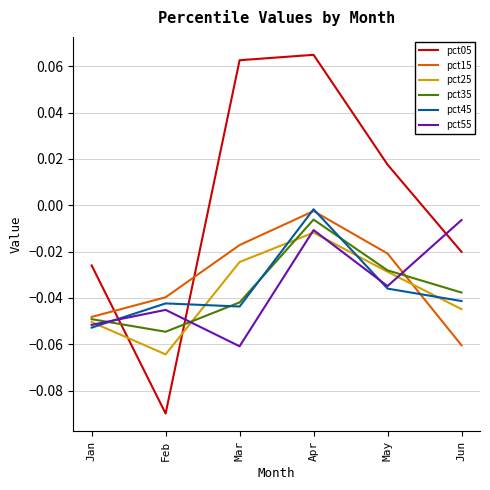

The pct15 series shows -0.0 at Jun. True or false?

False